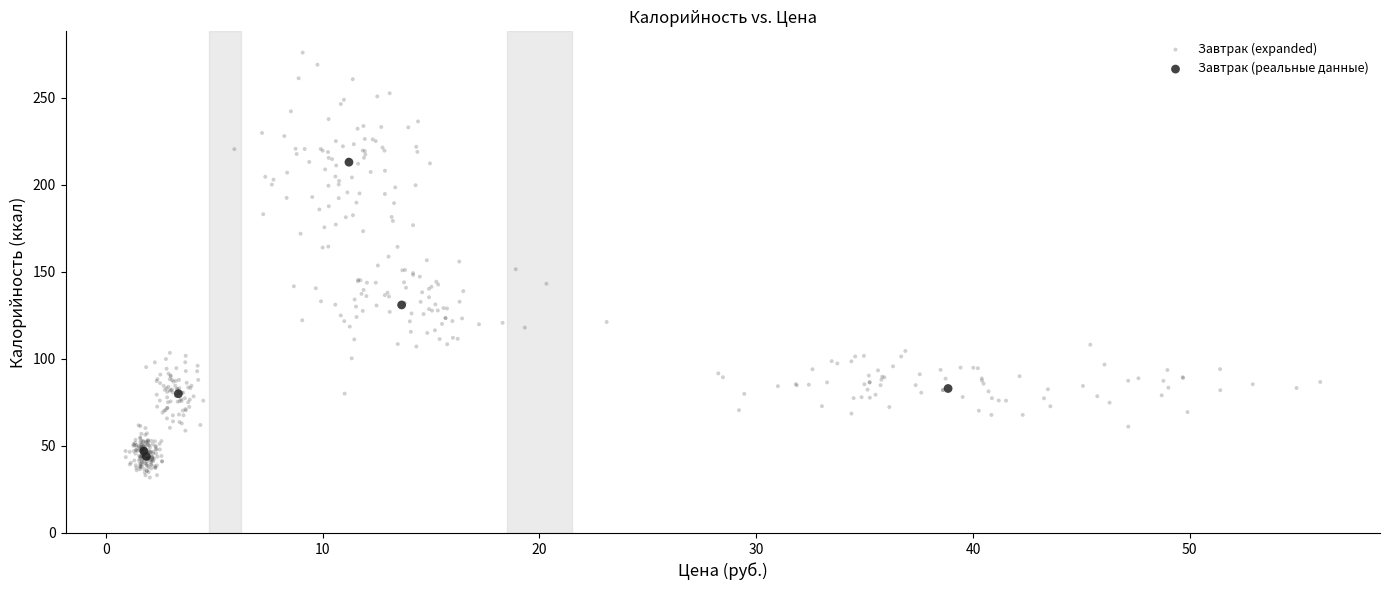

Which series contains the highest Y value?

Завтрак (expanded)